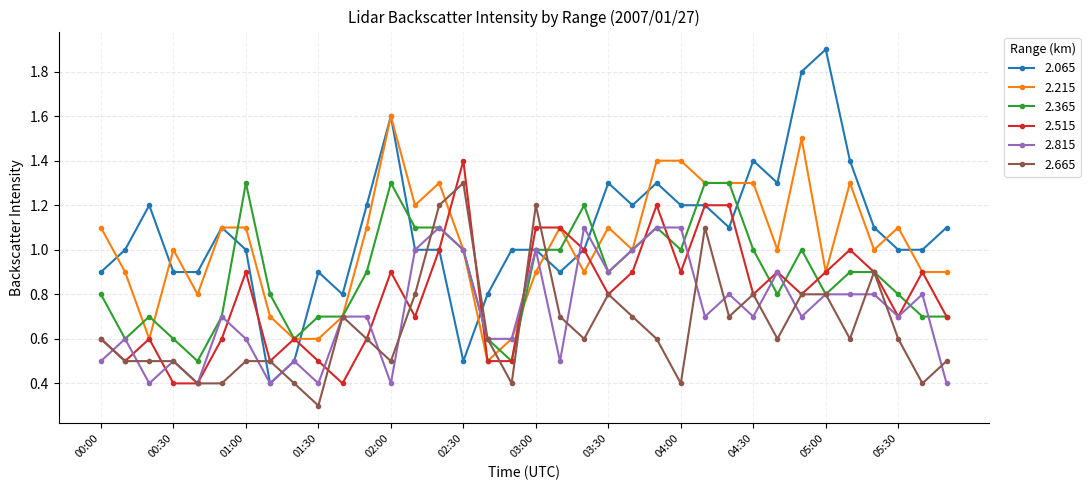

Which series has the widest spread of values?

2.065